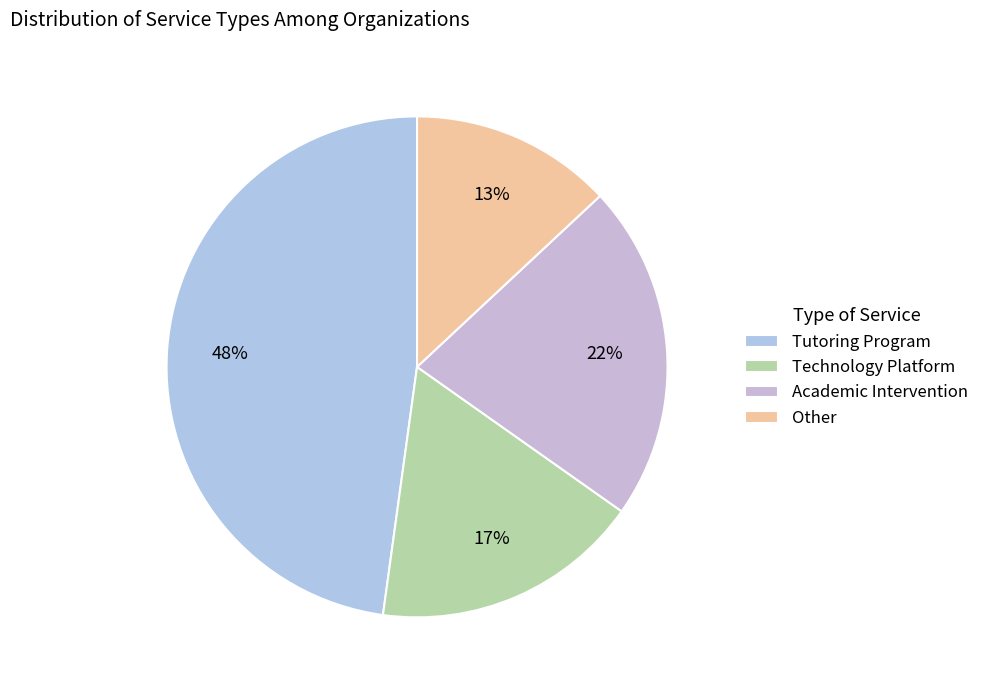

What is the largest slice in the pie chart?

Tutoring Program